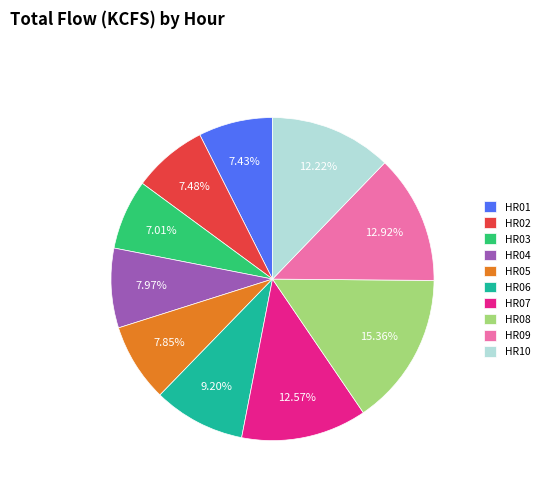

Does HR08 represent more than half of the total?

No